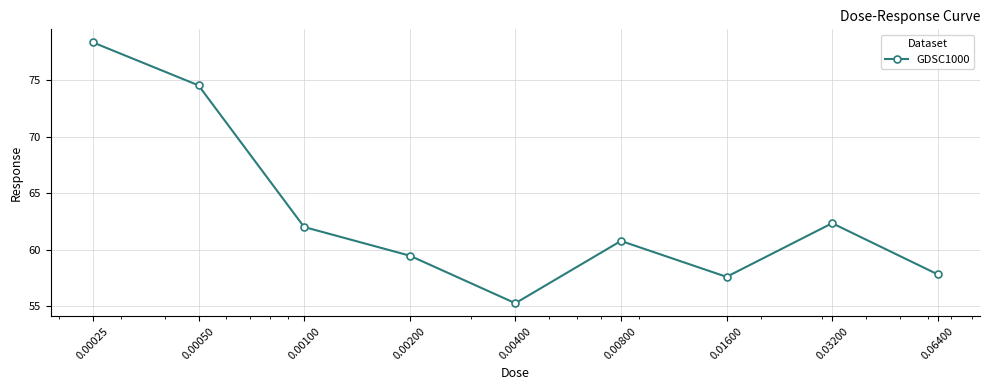

Count the number of data series in this chart.

1